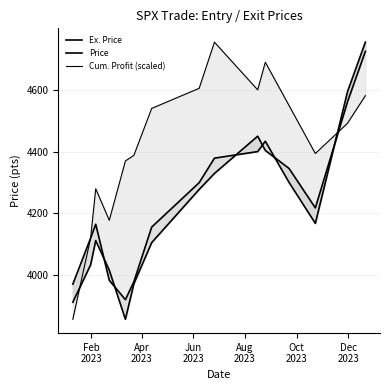

Reading right to left, transcribe all the data shown in this chart.

Ex. Price: 4754.6	4594.6	4166.8	4299.7	4433.3	4399.8	4378.4	4298.9	4154.9	3977.5	3919.3	3982.2	4164.0	4119.2	3969.6
Price: 4724.7	4561.8	4217.0	4345.0	4403.4	4449.6	4328.8	4276.9	4104.4	3970.9	3855.8	4015.0	4111.1	4032.4	3911.0
Cum. Profit (scaled): 4581.3	4491.8	4393.4	4549.1	4689.5	4600.1	4754.6	4605.0	4539.8	4387.6	4369.3	4177.0	4279.1	4119.3	3855.8